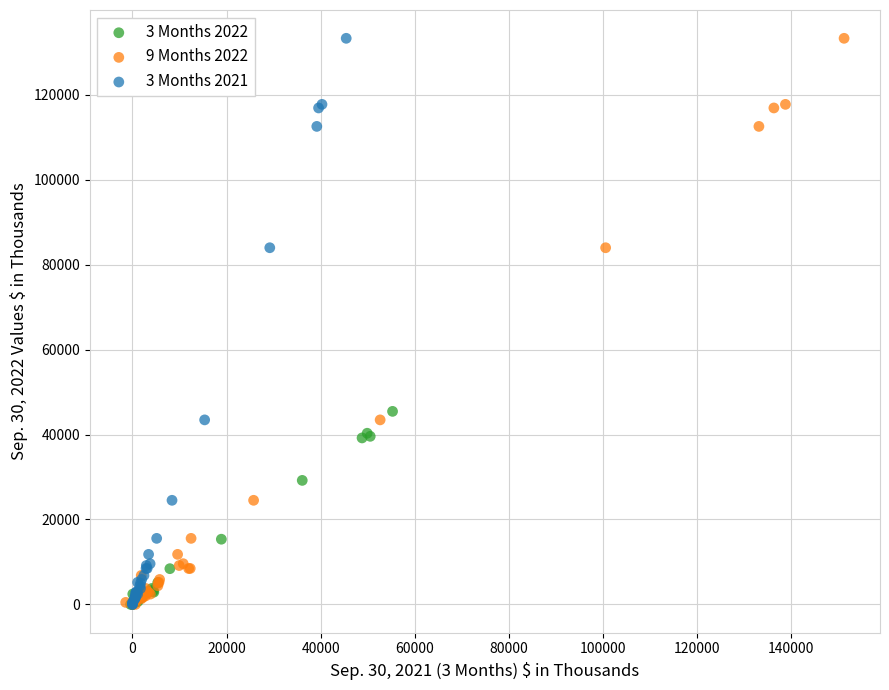

What are all the series names shown in the legend?

3 Months 2022, 9 Months 2022, 3 Months 2021